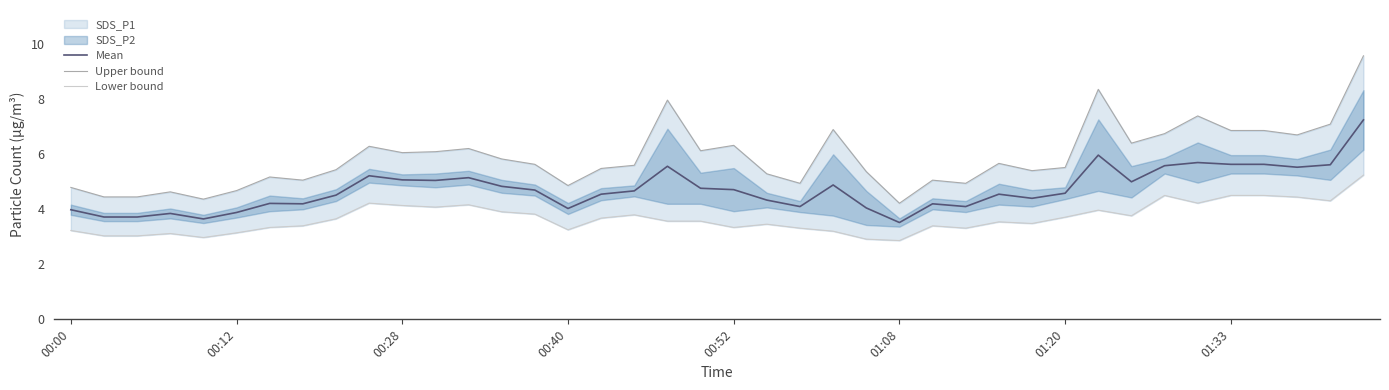

The value of Mean at 00:40 is 4.0. True or false?

True